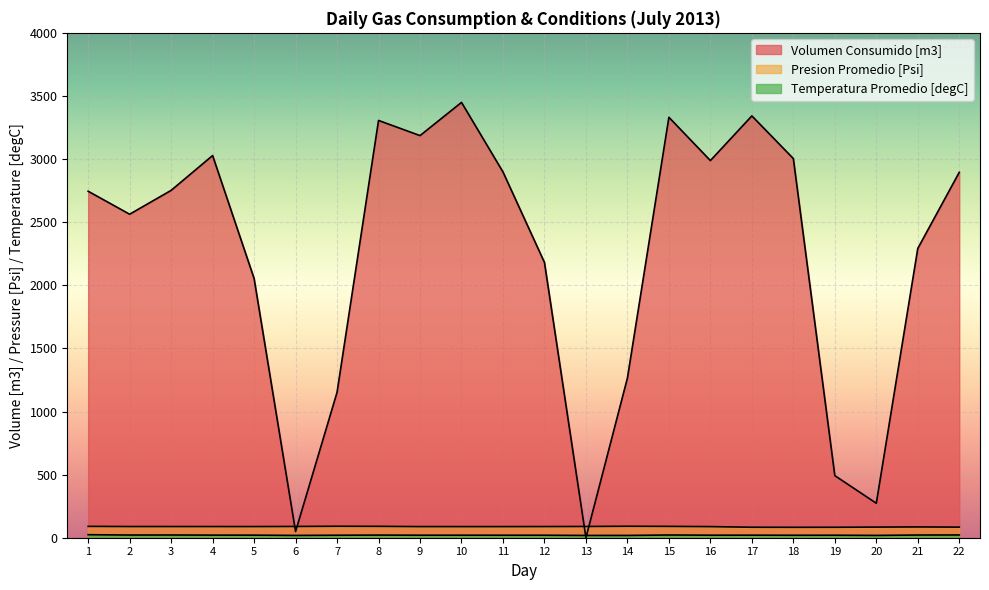

Does the chart display data point markers on the line(s)?

No